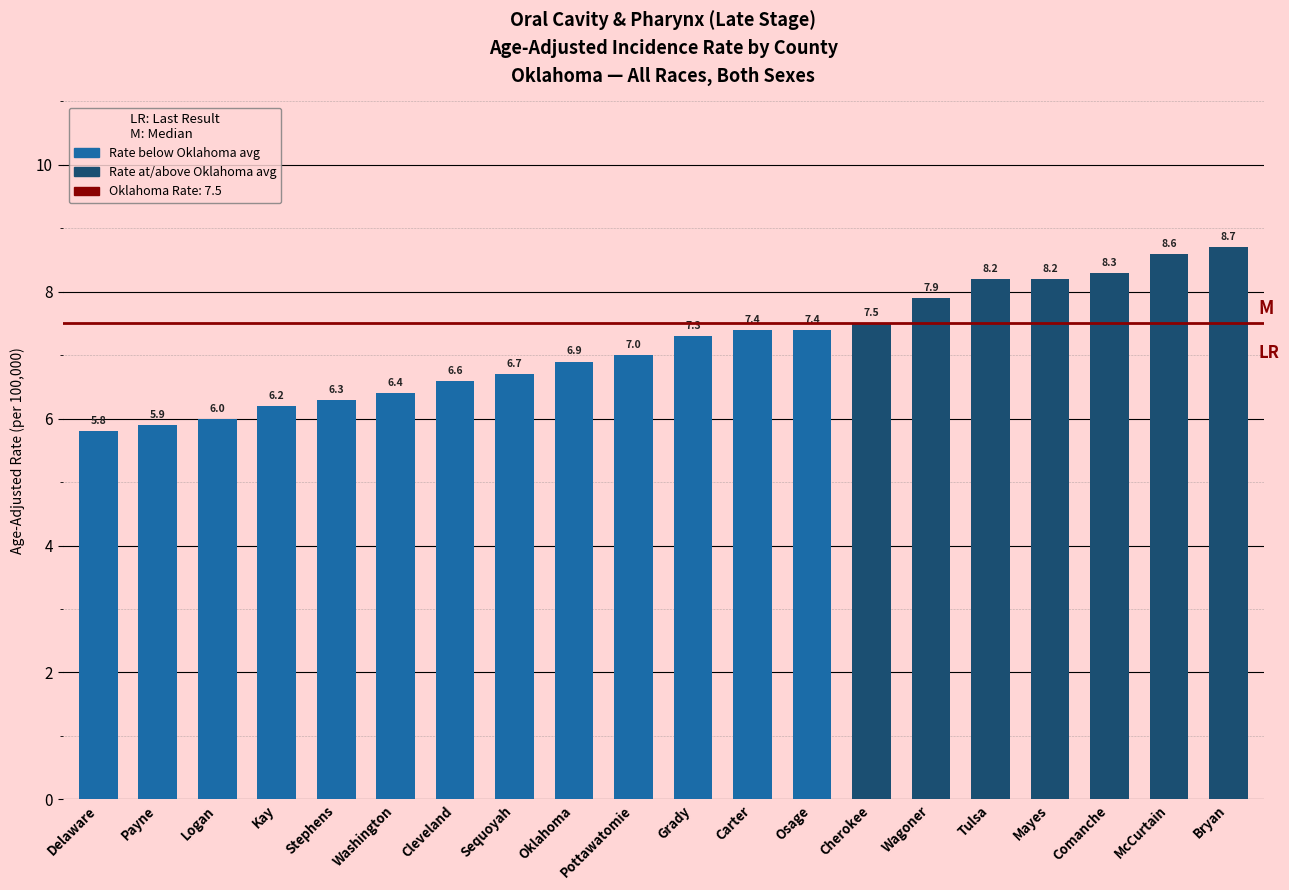

Reading right to left, what are all the values shown in this chart?

8.7	8.6	8.3	8.2	8.2	7.9	7.5	7.4	7.4	7.3	7.0	6.9	6.7	6.6	6.4	6.3	6.2	6.0	5.9	5.8